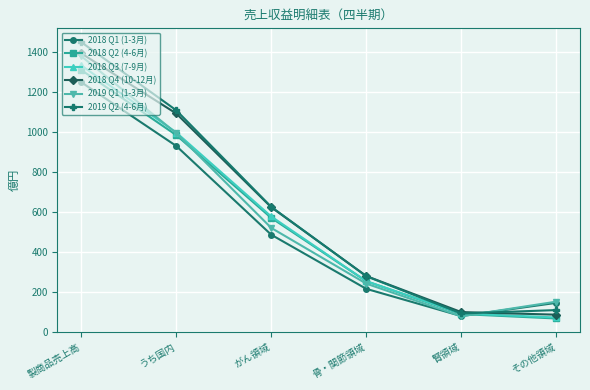

What is the label of the 6th point from the left?

その他領域